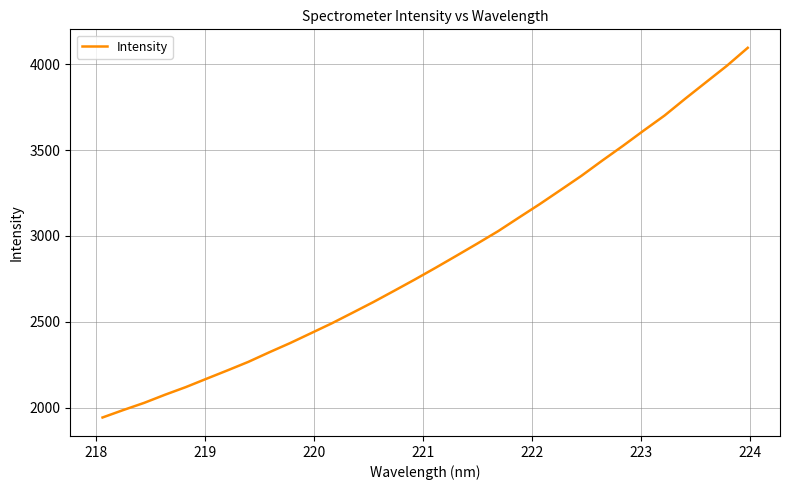

What is the maximum value shown in the chart?

4095.6